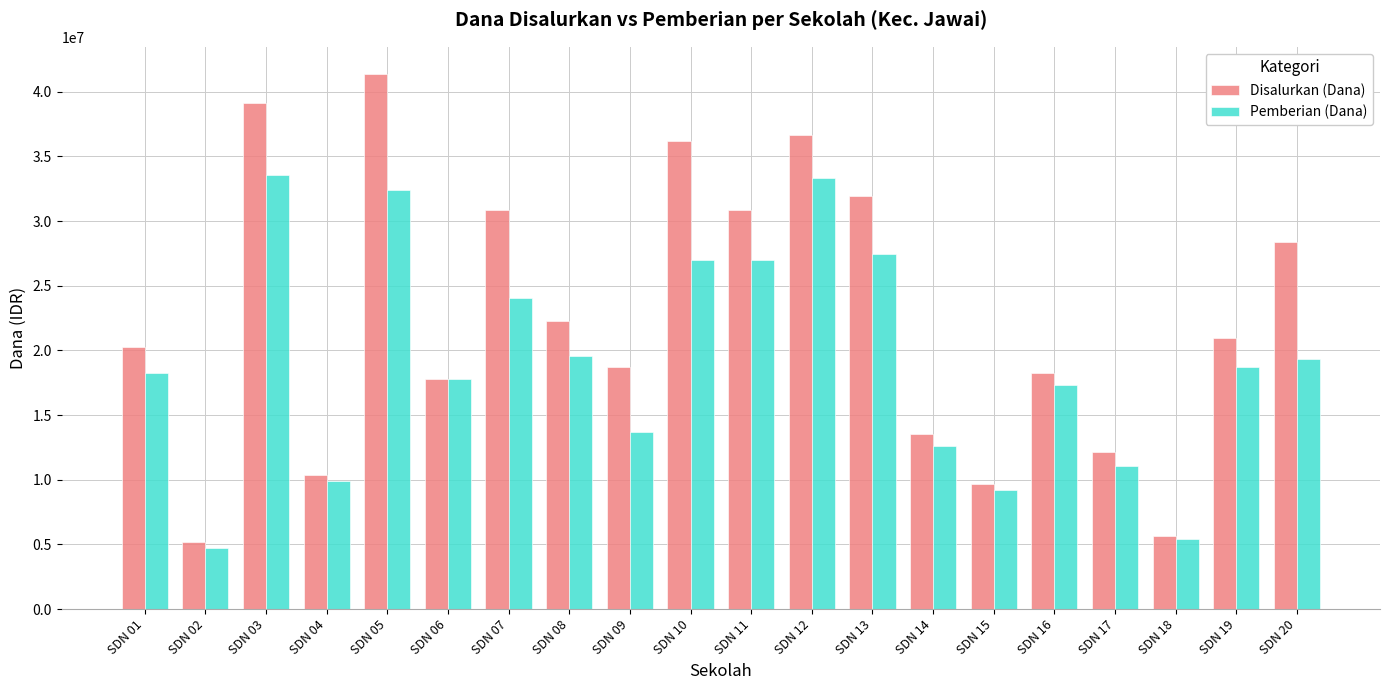

How many groups of bars are there?

20